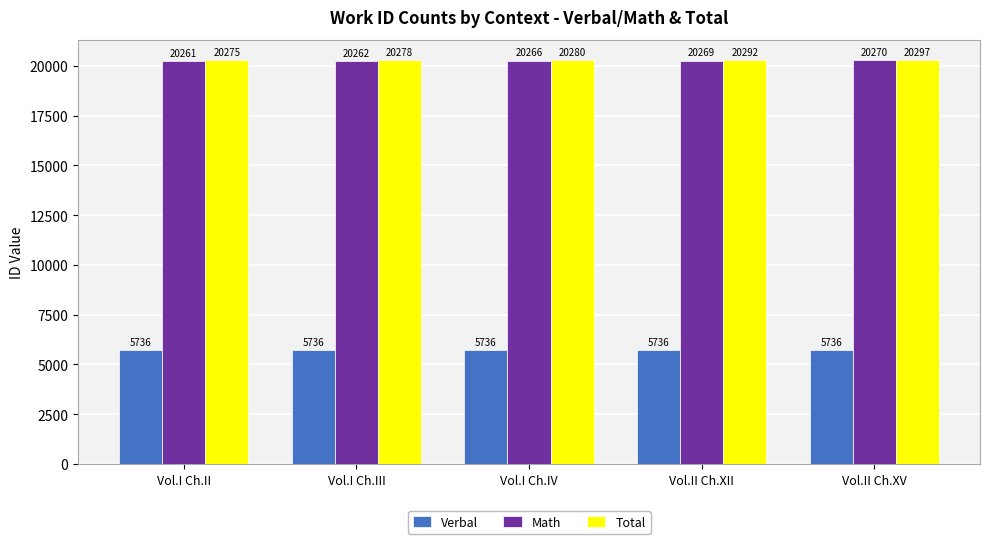

What is the difference between the maximum and minimum values in the Total series?

22